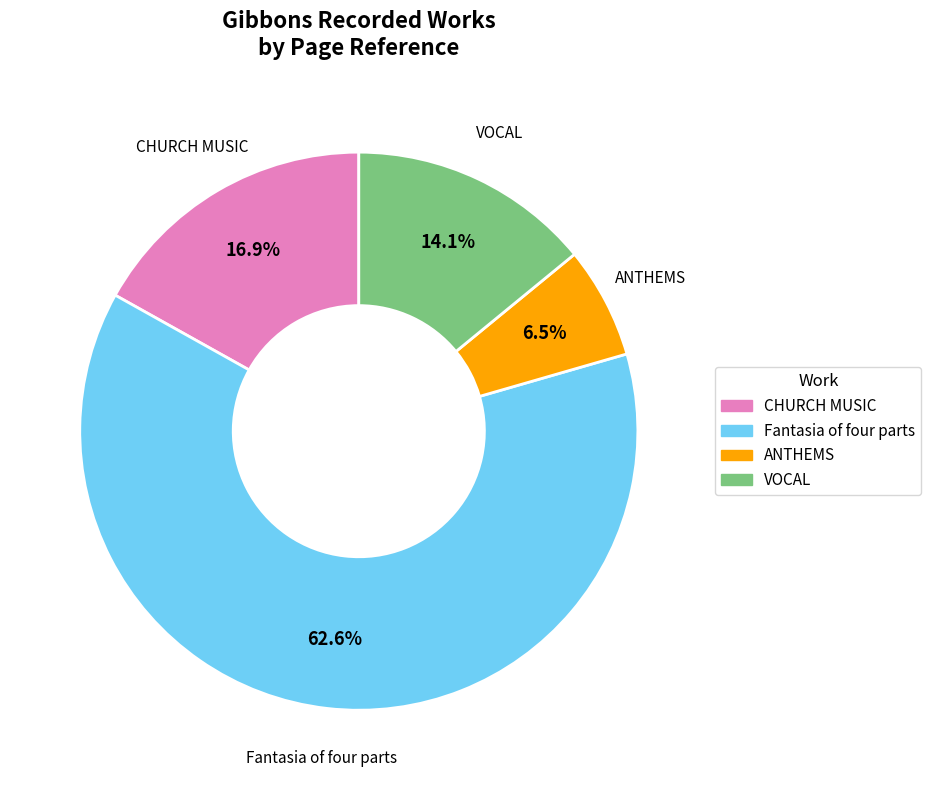

How many slices are in this pie chart?

4